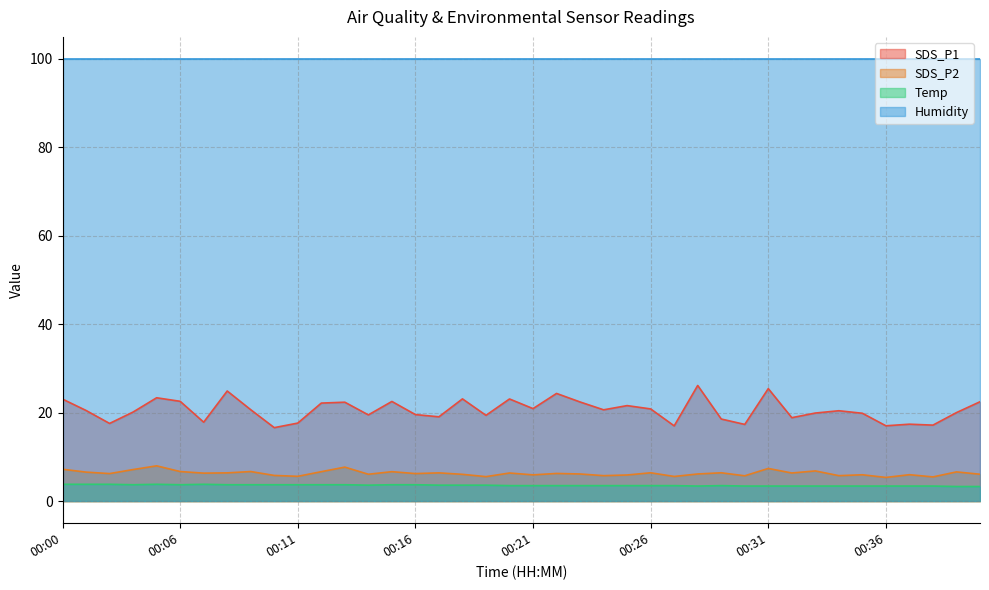

True or false: SDS_P2 and Temp cross at least once.

False